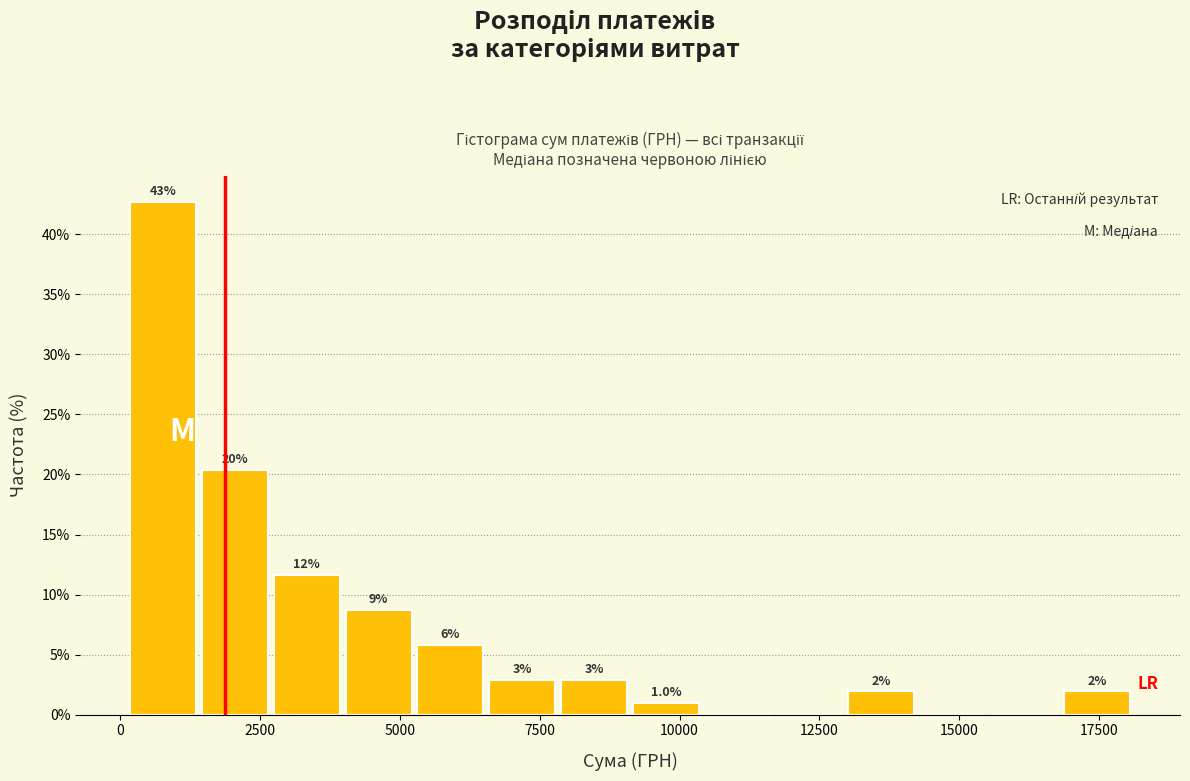

Around what value on the x-axis is the tallest bar? Give the approximate position of its centre, as read against the axis.

1000